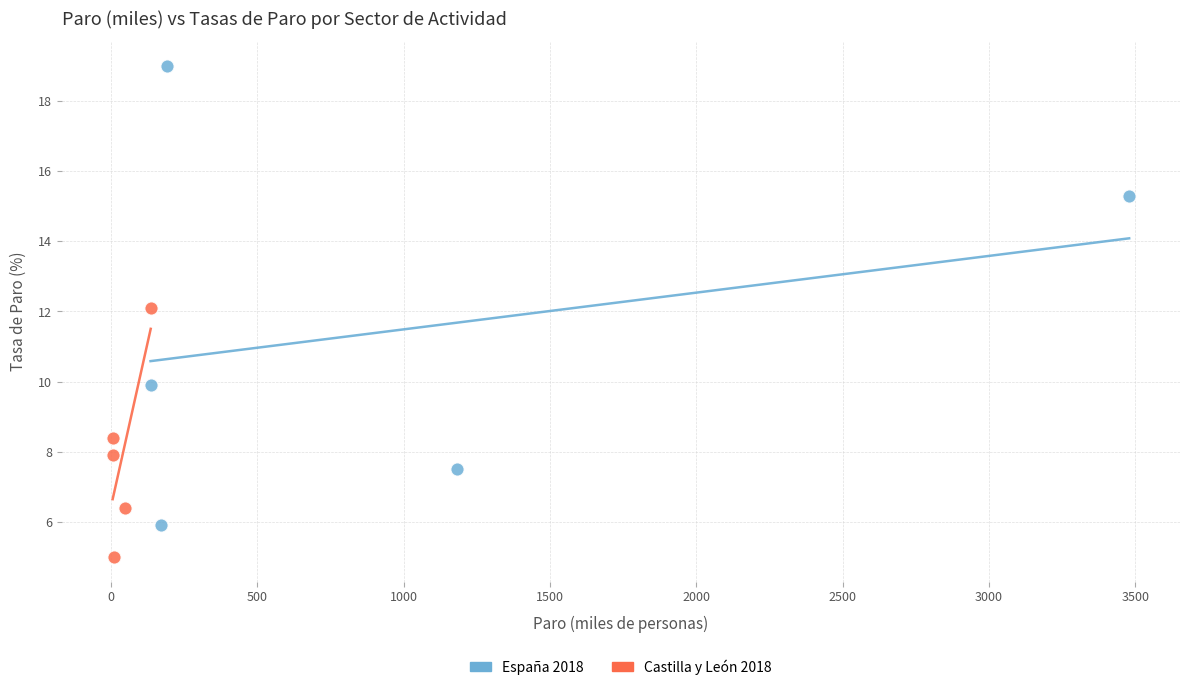

What are all the series names shown in the legend?

España 2018, Castilla y León 2018